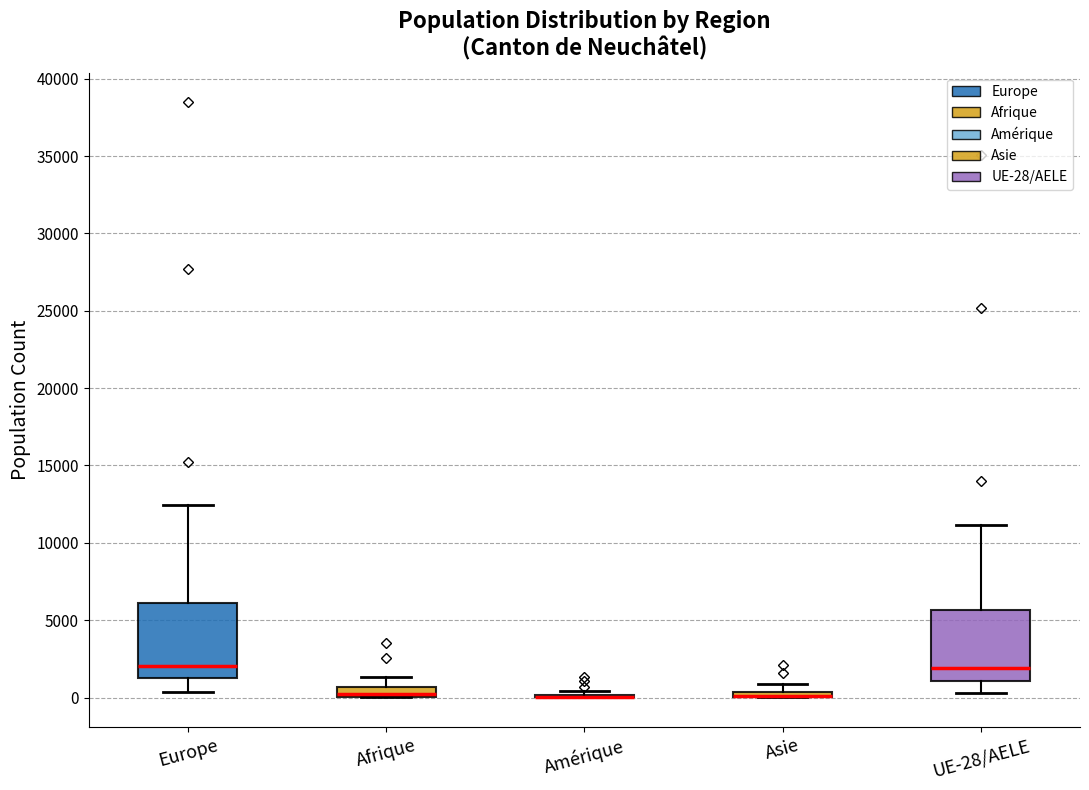

Where is the lower edge of the box for Afrique on the y-axis? The values are not printed on the chart, so give them approximately, as read against the axis.

0